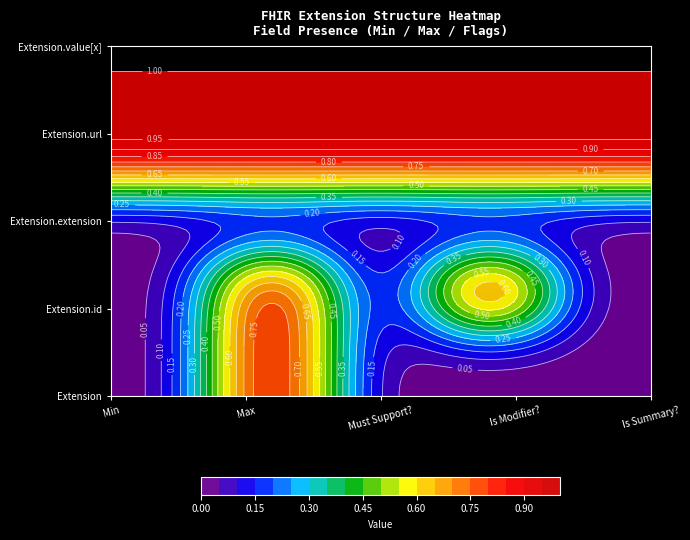

At how many categories does at least one series exceed 0?

5